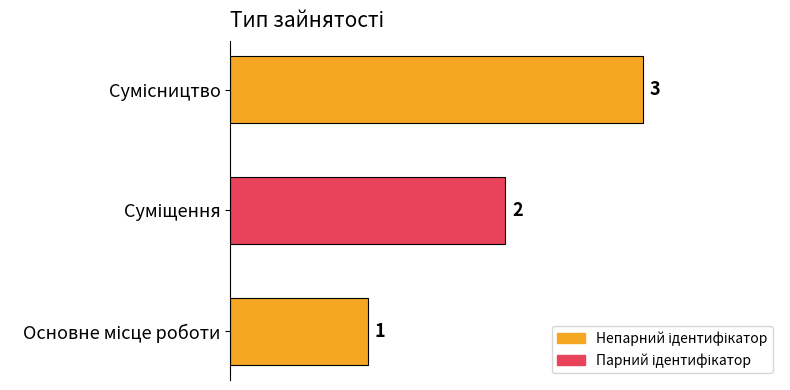

What is the sum of all values?

6